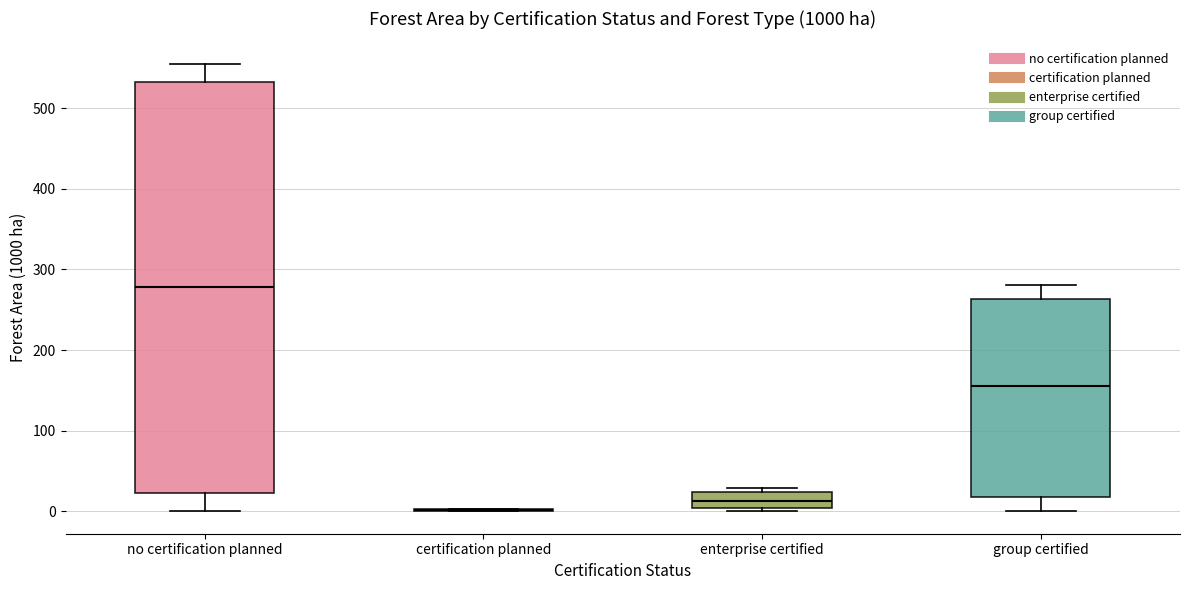

Where is the lower edge of the box for no certification planned on the y-axis? The values are not printed on the chart, so give them approximately, as read against the axis.

20